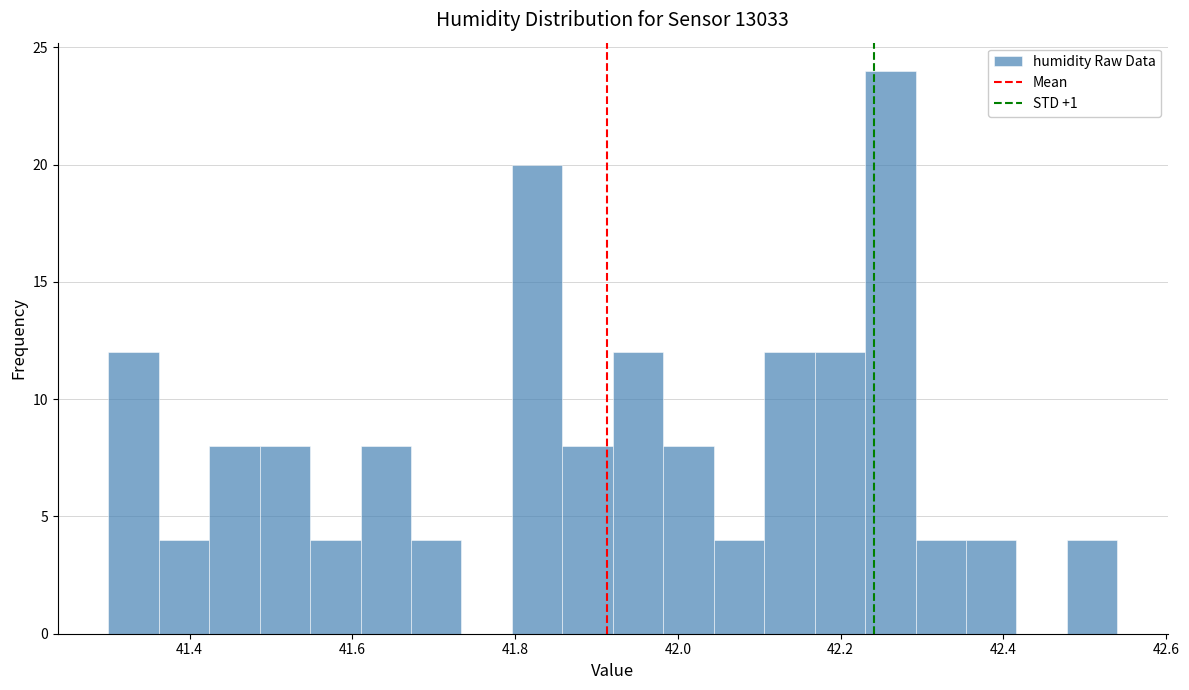

Read against the x-axis, roughly where is the centre of the tallest bar?

42.26